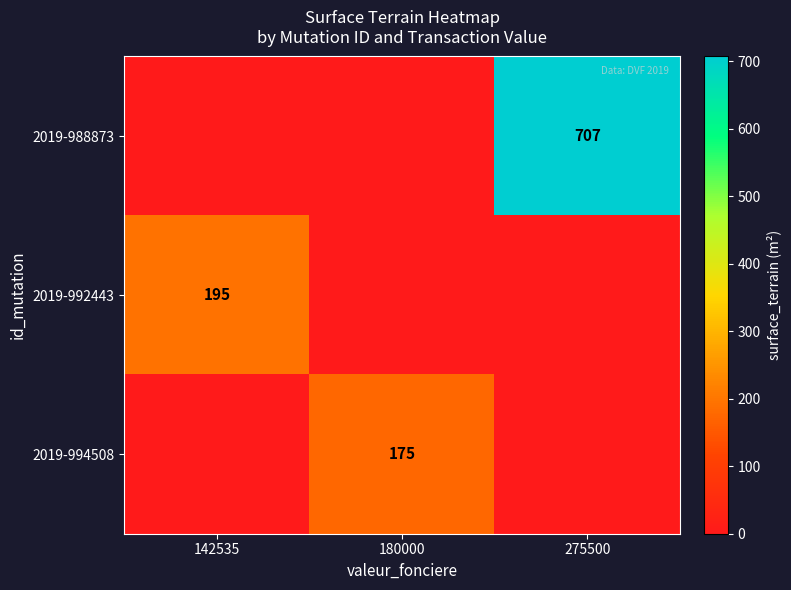

Is the value of 2019-992443 at 142535 greater than the value of 2019-994508 at 180000?

Yes